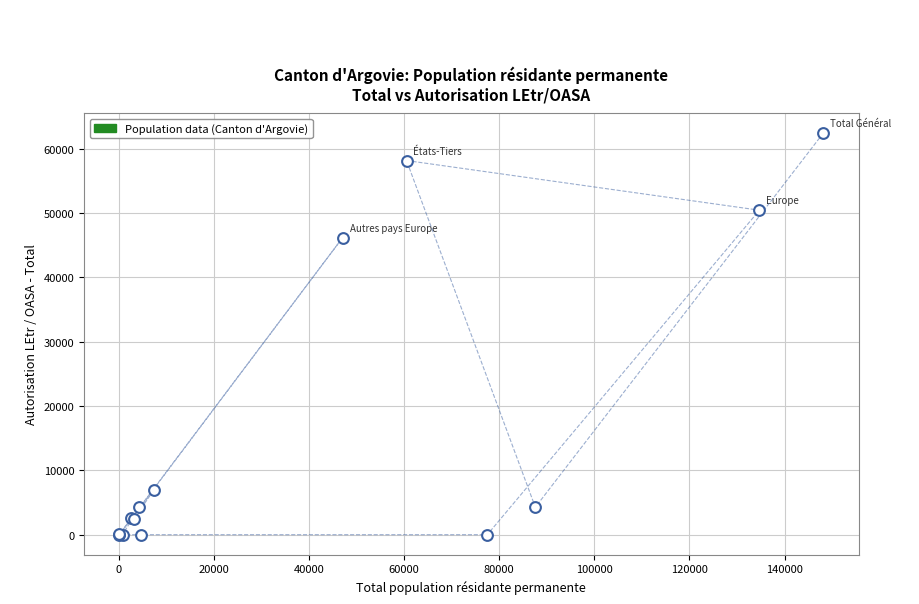

What Y value in the scatter plot is closest to 31210?

46162